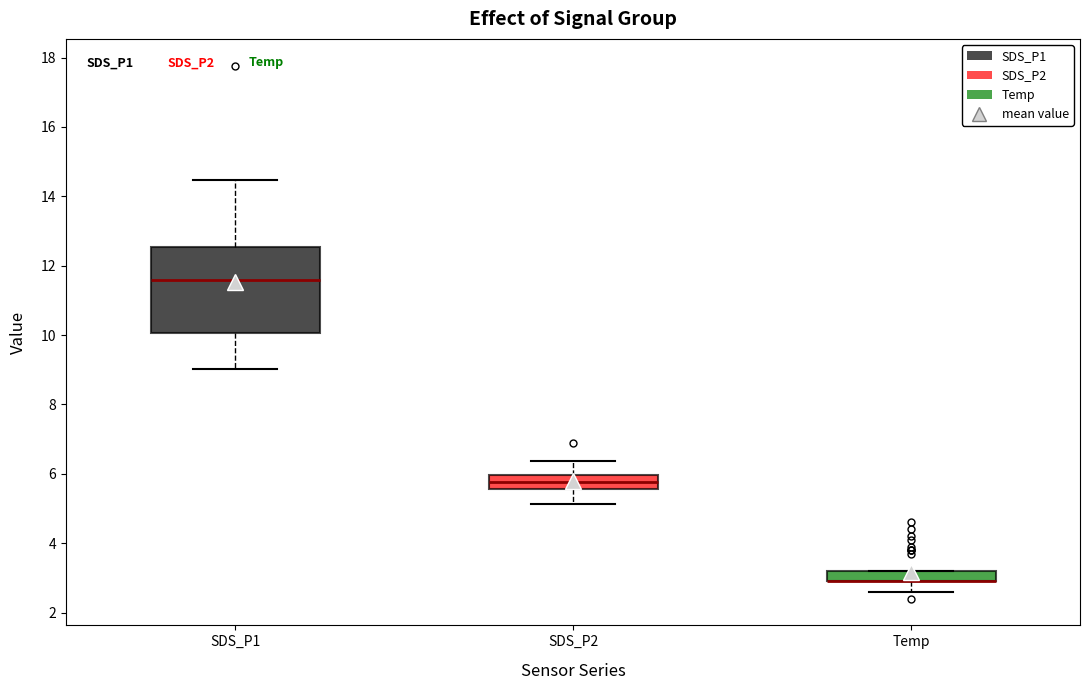

Where is the upper edge of the box for Temp on the y-axis? The values are not printed on the chart, so give them approximately, as read against the axis.

3.2